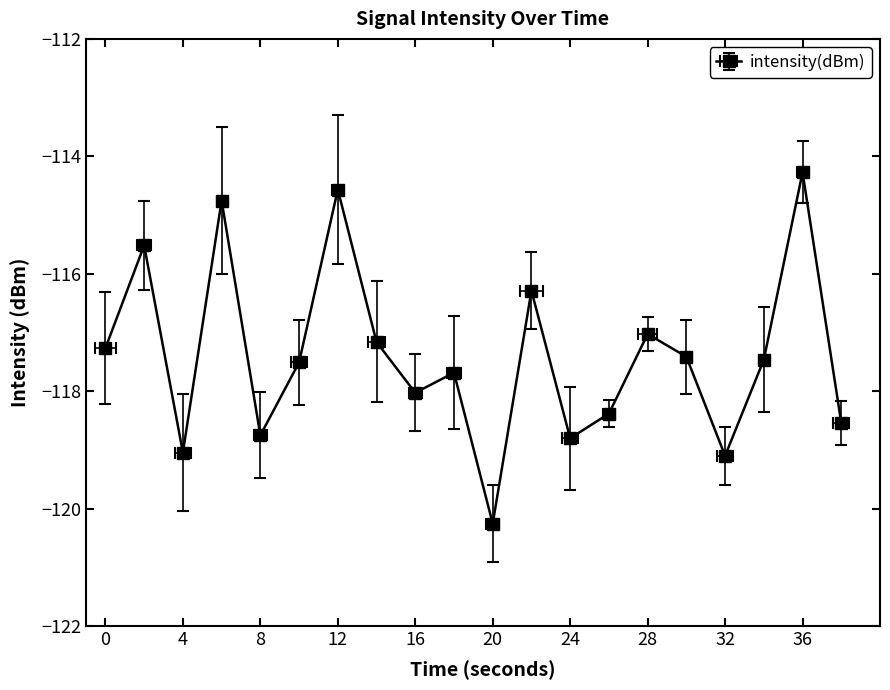

True or false: the data shows -191.1 at 24.

False